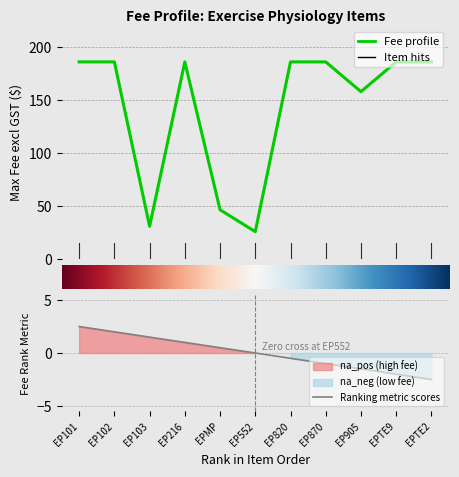

True or false: the data has more than 0 interior local peaks.

True